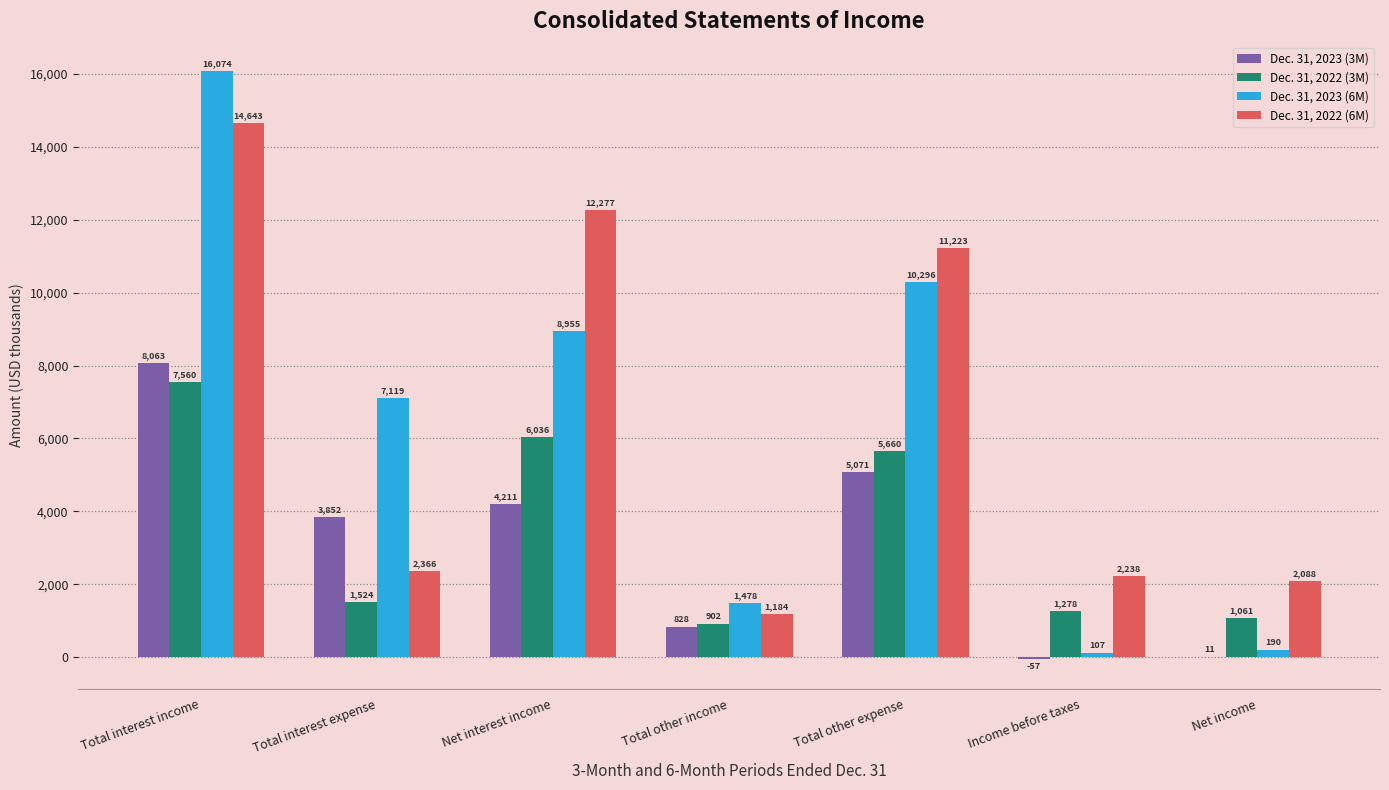

Count the number of categories in the chart.

7